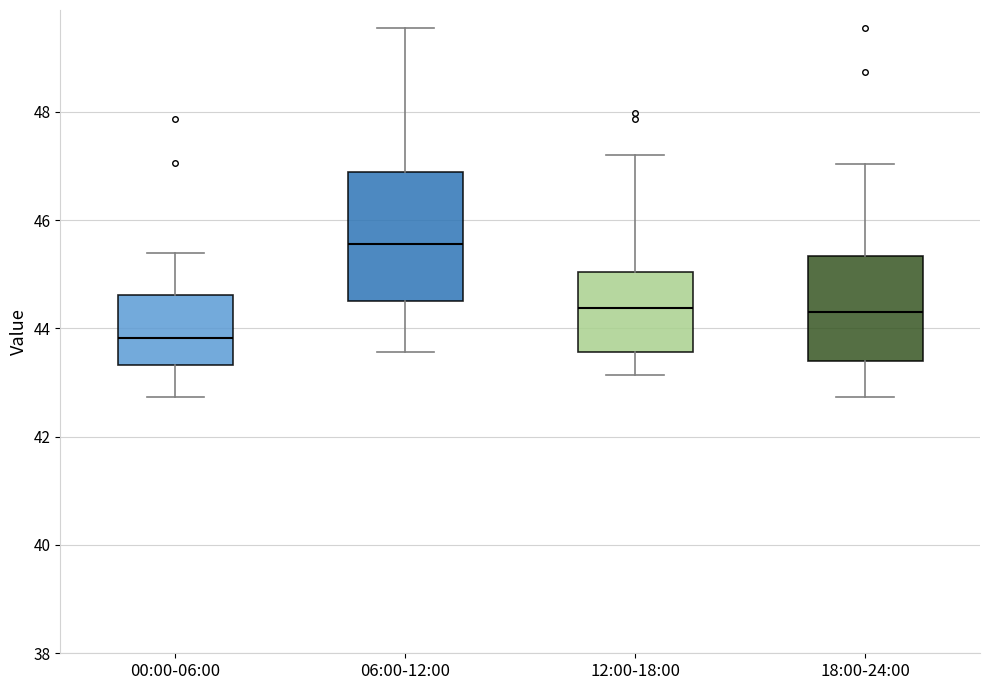

Which box is the tallest, from its lower edge to its upper edge?

06:00-12:00